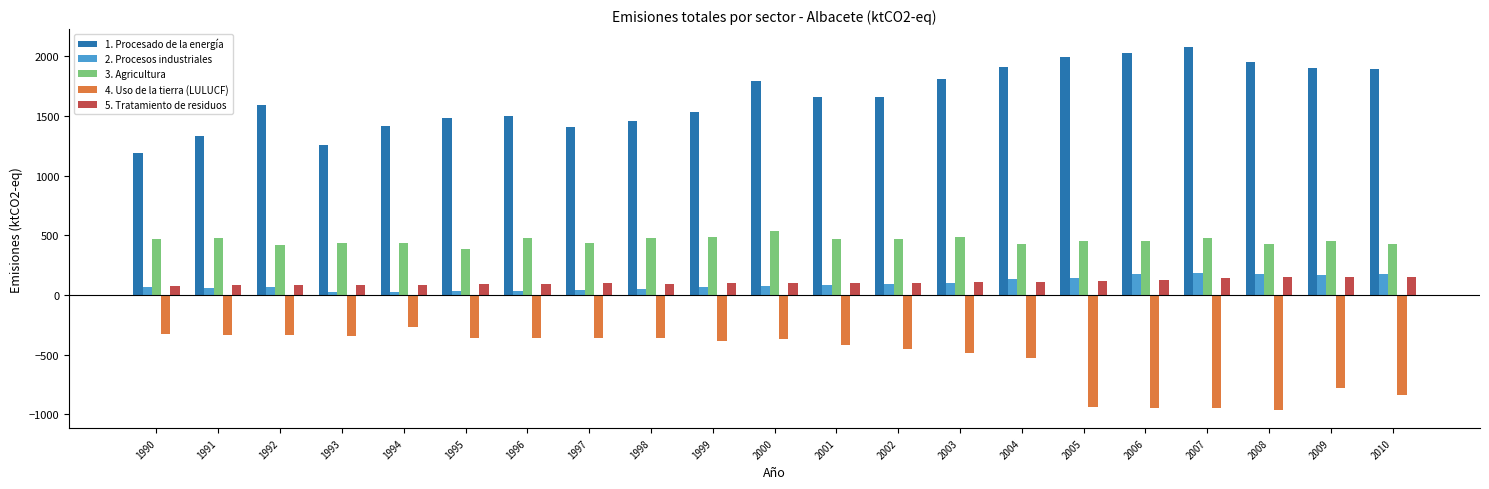

Is it true that 1. Procesado de la energía equals 2023.0 at 1994?

False